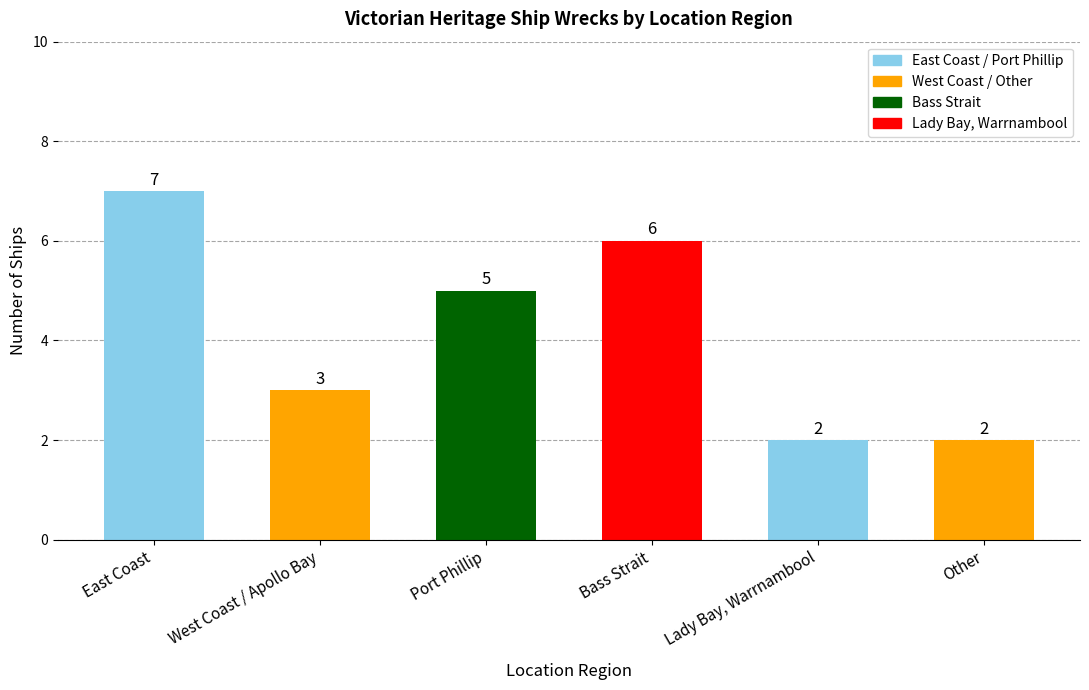

Where does the data first go above 5?

East Coast